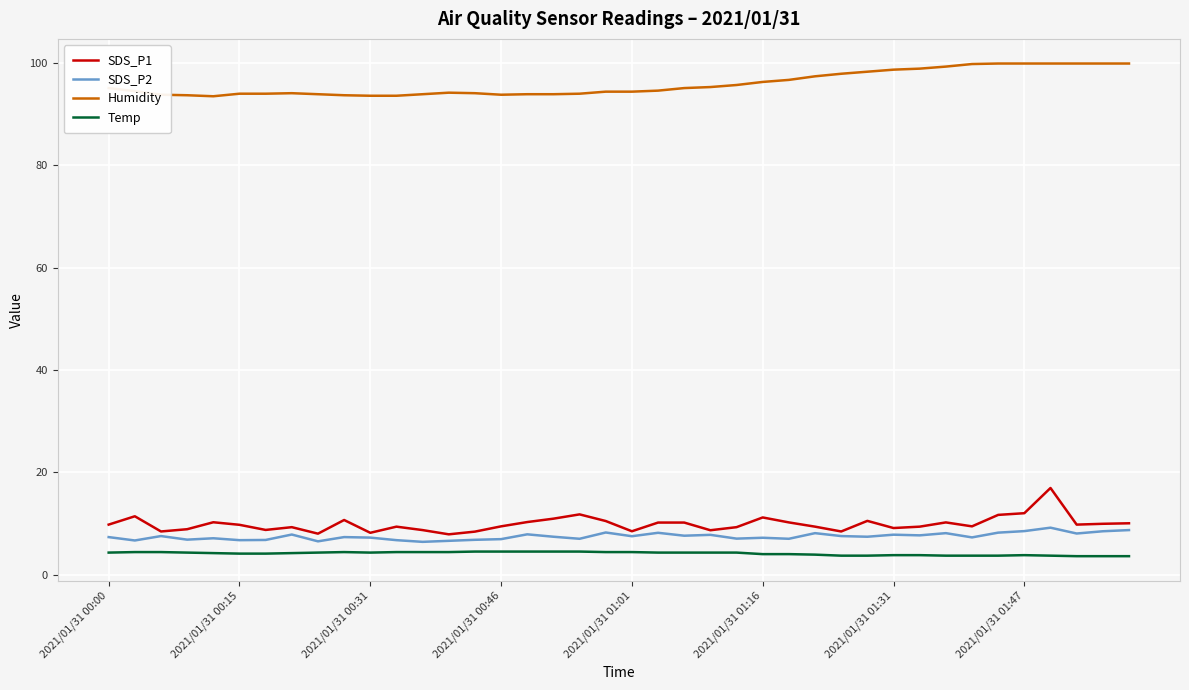

What is the lowest value of the SDS_P1 series?

7.9